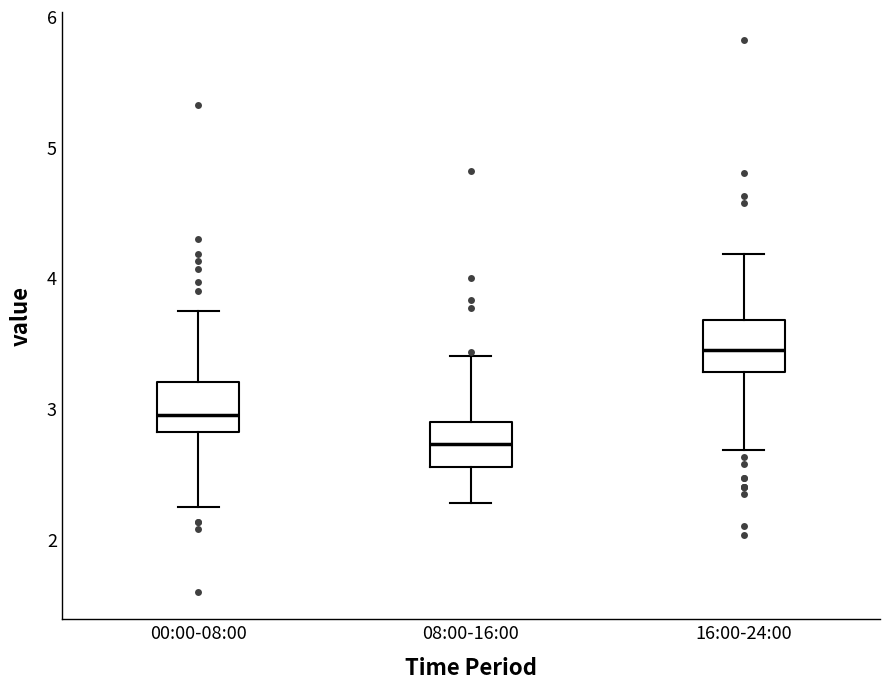

Where does the lower whisker of the box for 08:00-16:00 end on the y-axis? The values are not printed on the chart, so give them approximately, as read against the axis.

2.3